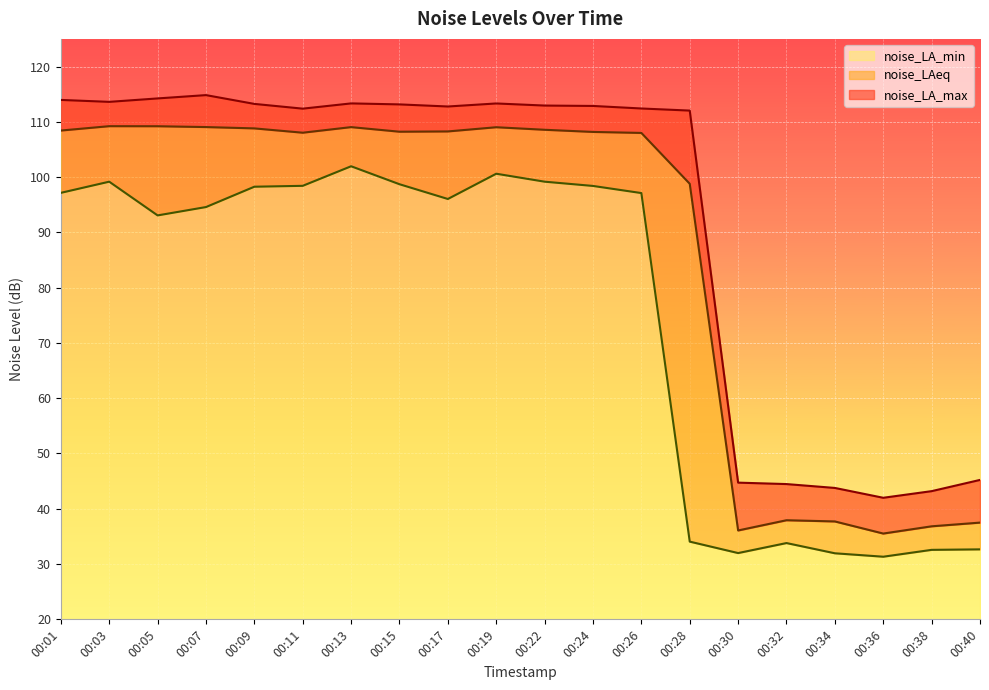

How many values in the noise_LAeq series are below 108?

8